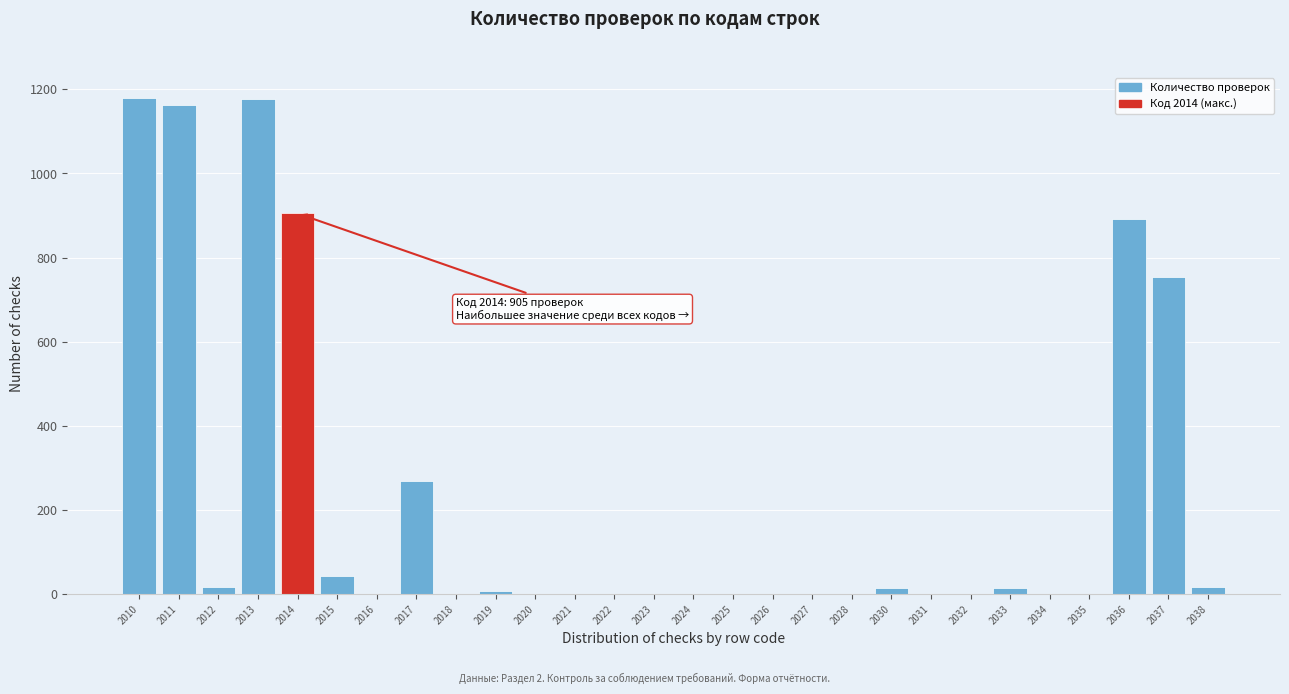

What is the greatest value displayed?

1180